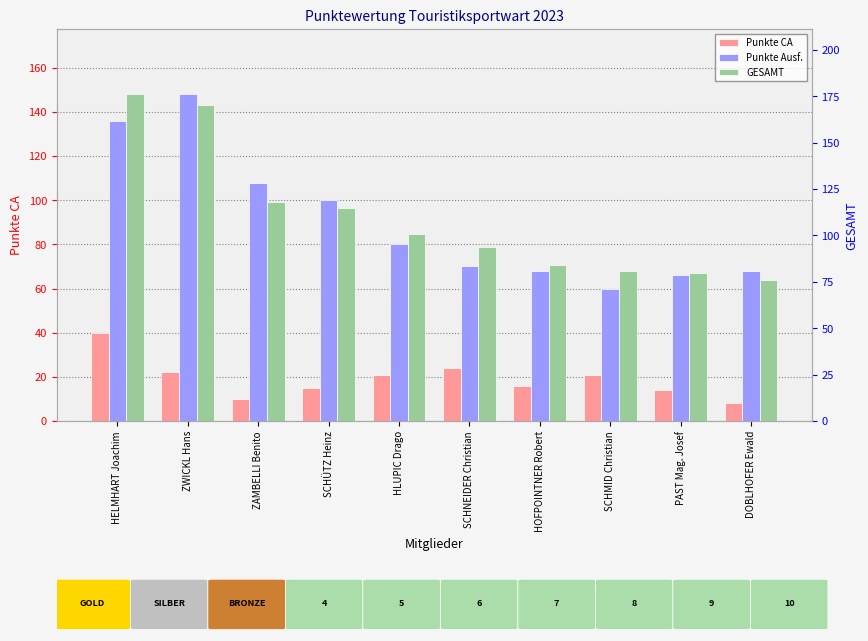

List the labels in order of Punkte CA value, largest first.

HELMHART Joachim, SCHNEIDER Christian, ZWICKL Hans, HLUPIC Drago, SCHMID Christian, HOFPOINTNER Robert, SCHÜTZ Heinz, PAST Mag. Josef, ZAMBELLI Benito, DOBLHOFER Ewald